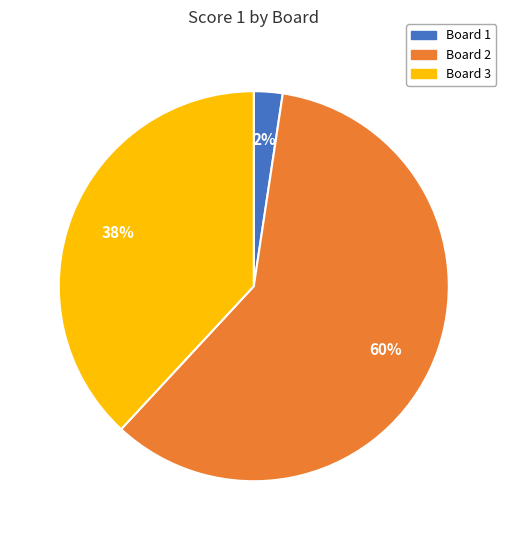

To the nearest percent, what is the combined percentage of Board 1 and Board 3?

40%